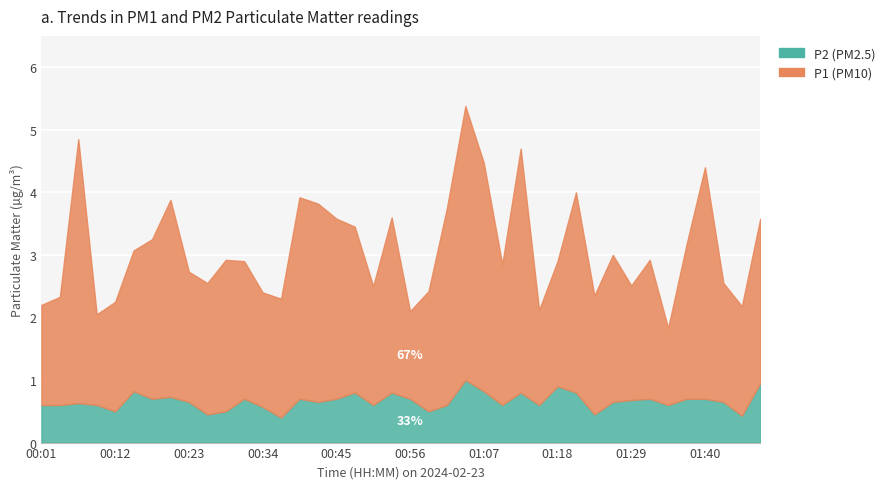

True or false: P2 and P1 cross at least once.

False